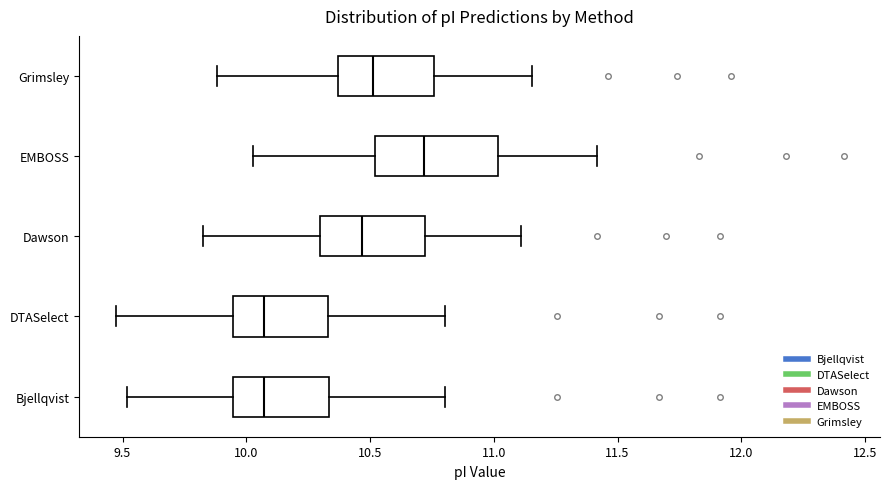

Comparing the boxes themselves (not the whiskers), which one is the widest?

EMBOSS